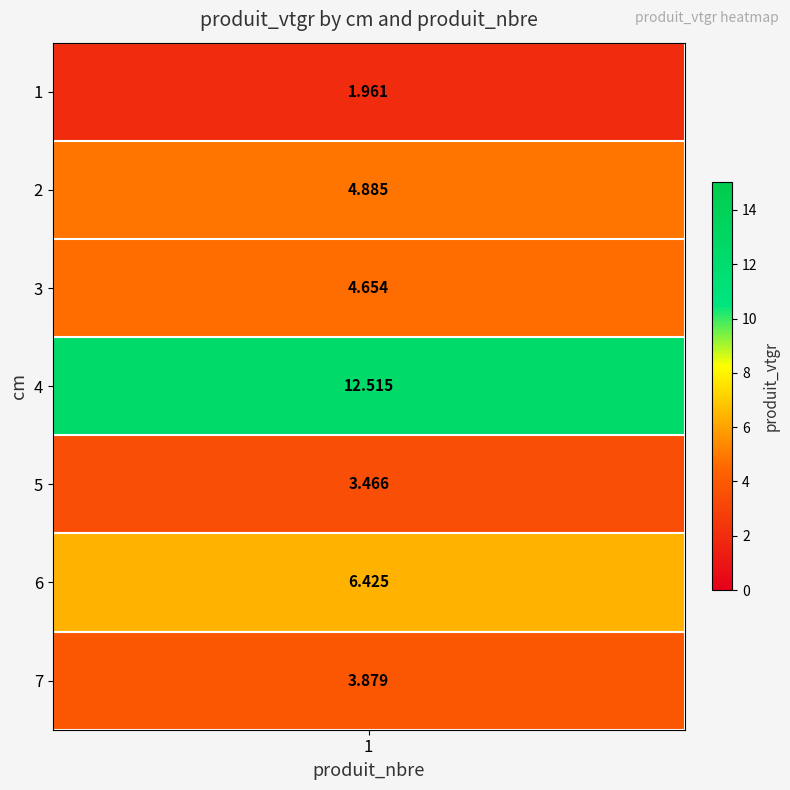

What is the maximum value shown in the chart?

12.5